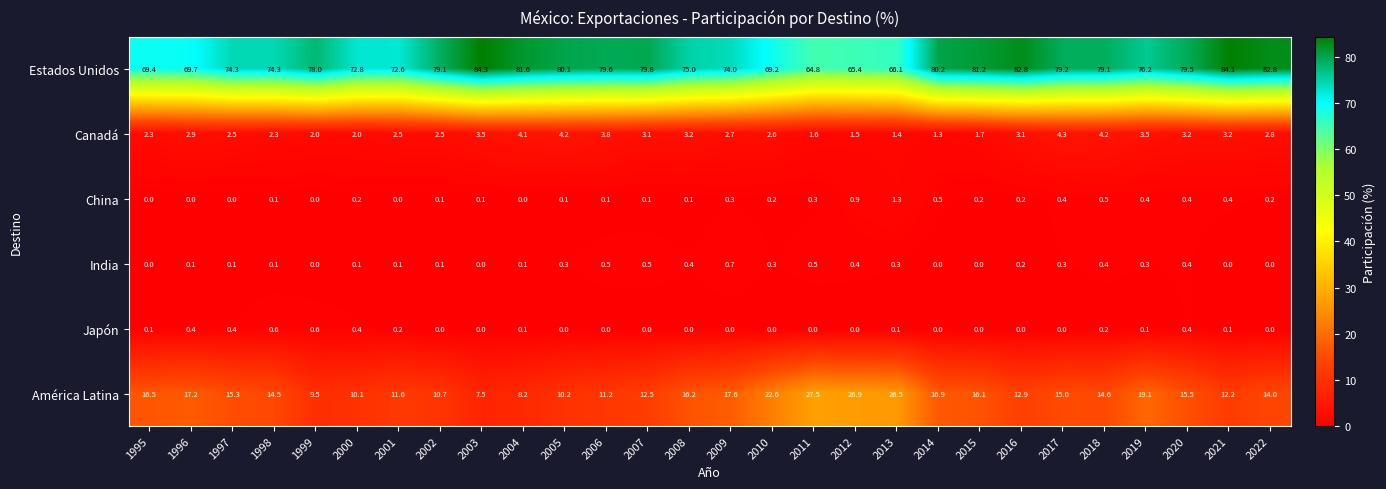

Is it true that China equals 1.3 at 2013?

True